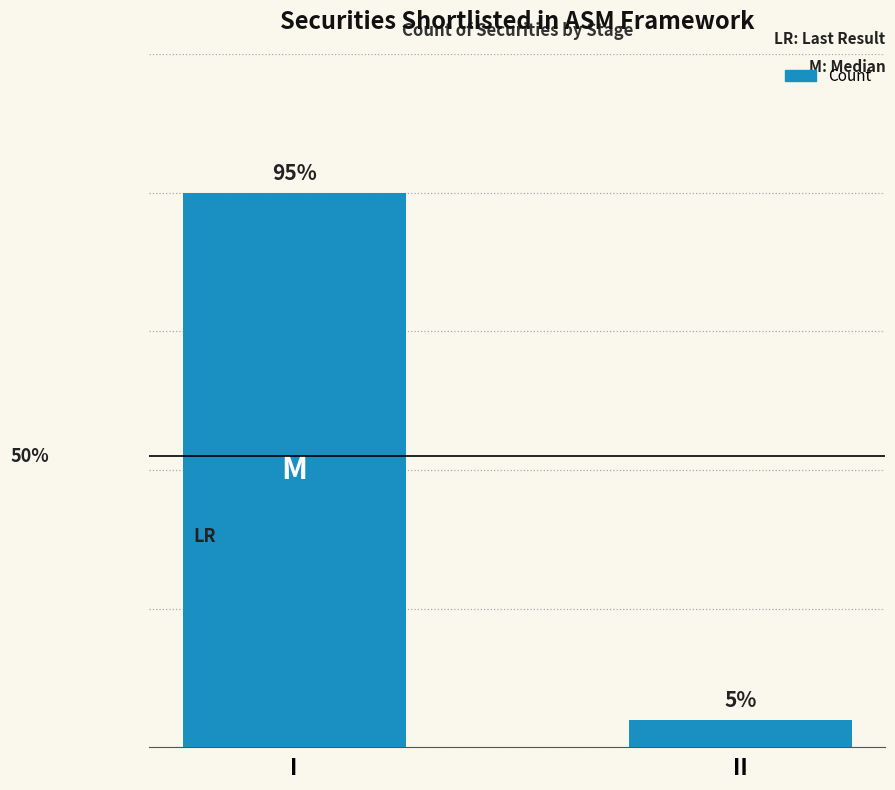

Are the bars horizontal?

No